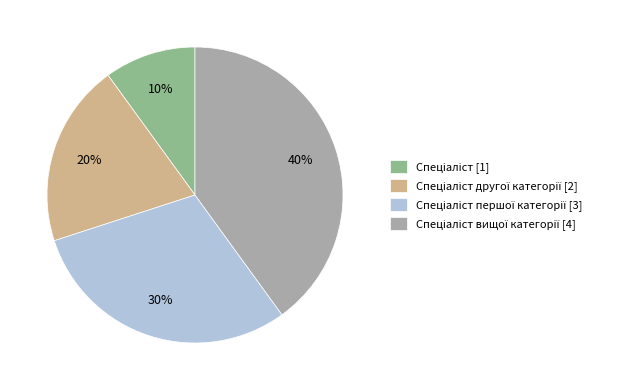

Does any single category account for the majority?

No